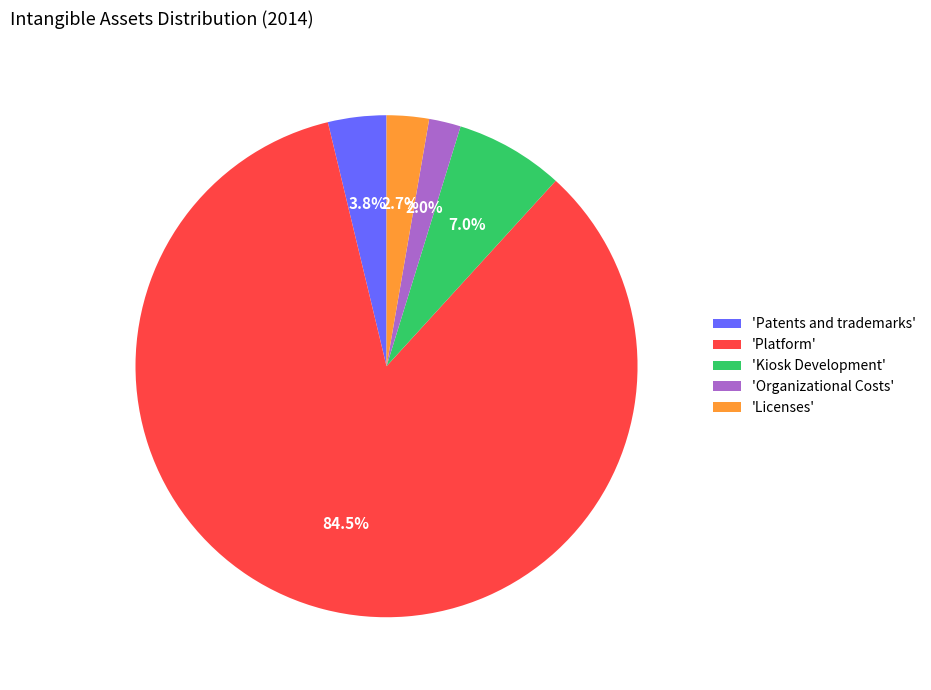

How many slices are in this pie chart?

5